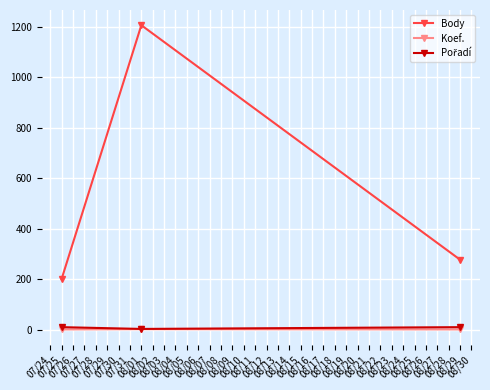

What is the sum of all Koef. values?

7